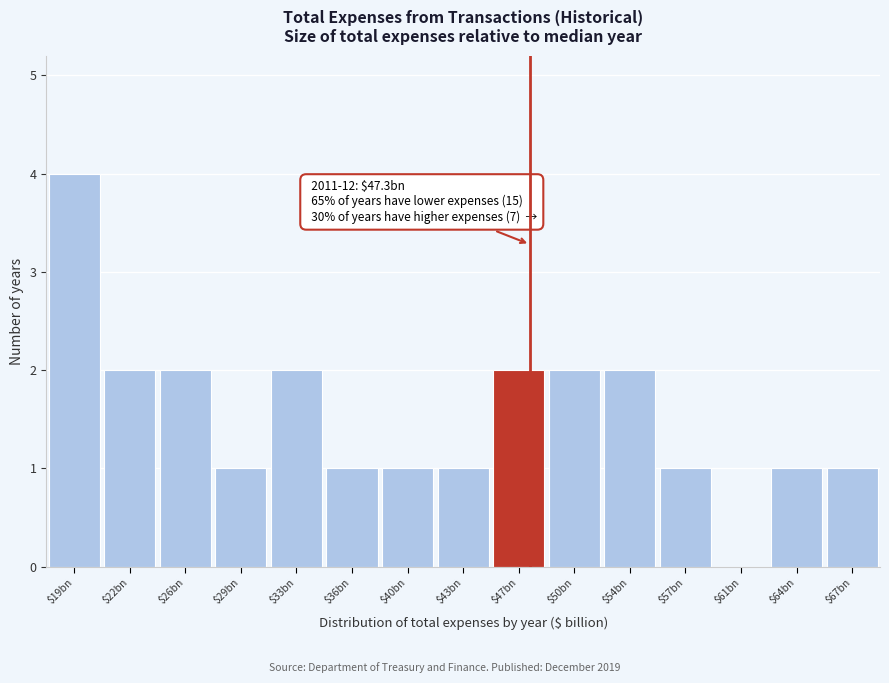

True or false: the data shows 1 at $36bn.

True